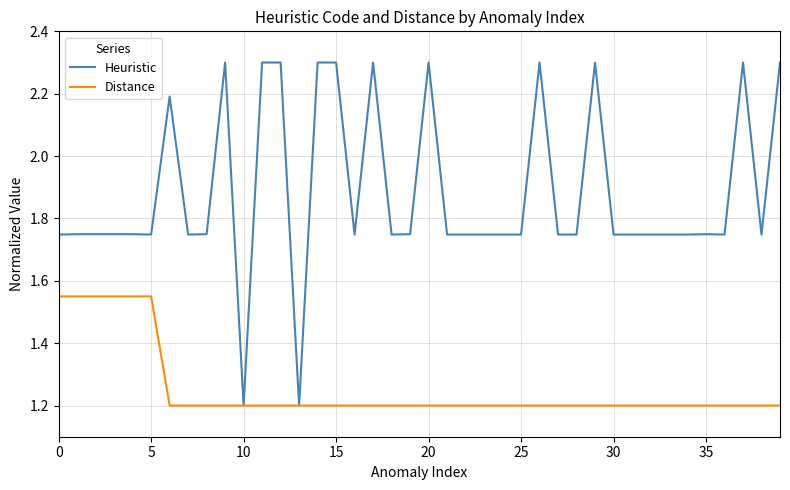

What is the sum of all Distance values?

50.1